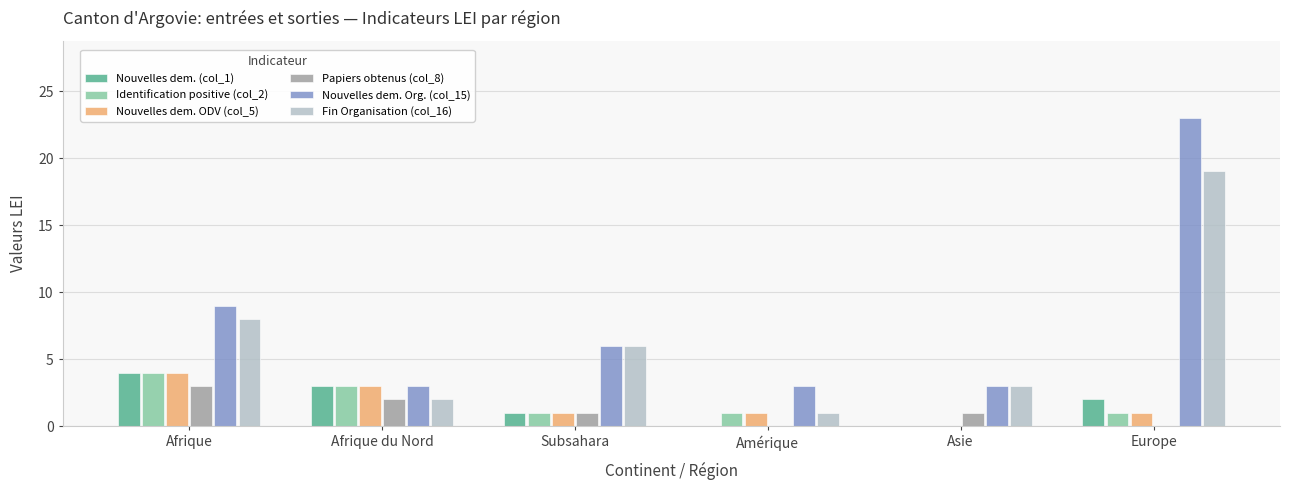

How many Identification positive (col_2) values are between 1 and 3?

4